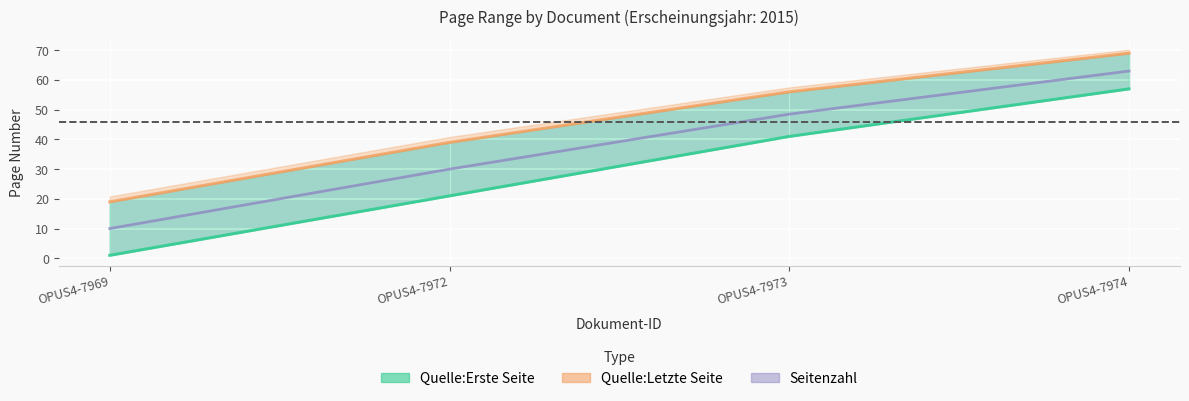

What is the difference between the Quelle:Letzte Seite values at OPUS4-7973 and OPUS4-7972?

17